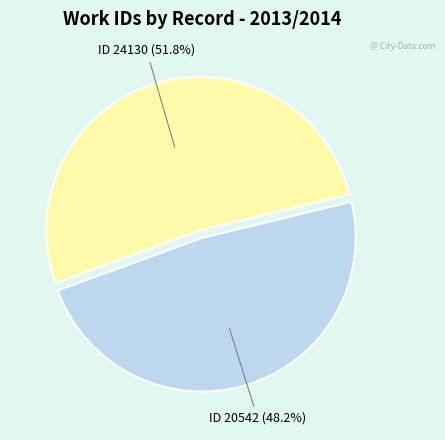

Is there any slice that represents more than half of the pie?

Yes